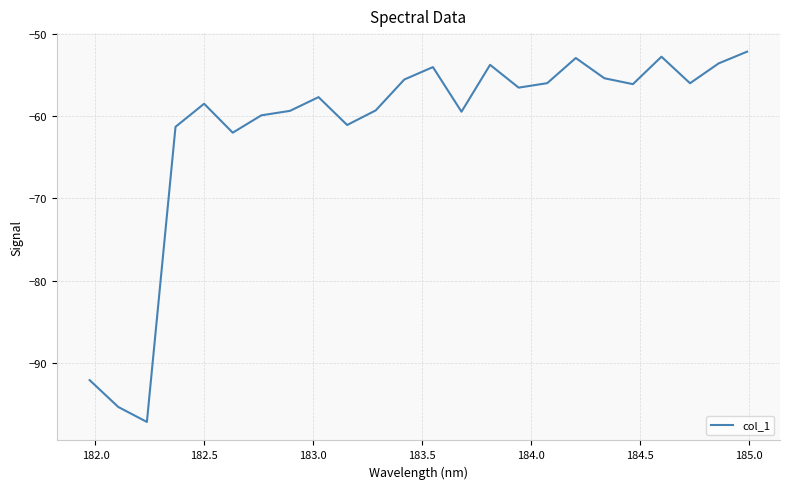

What is the difference between the second highest and minimum values?

44.3